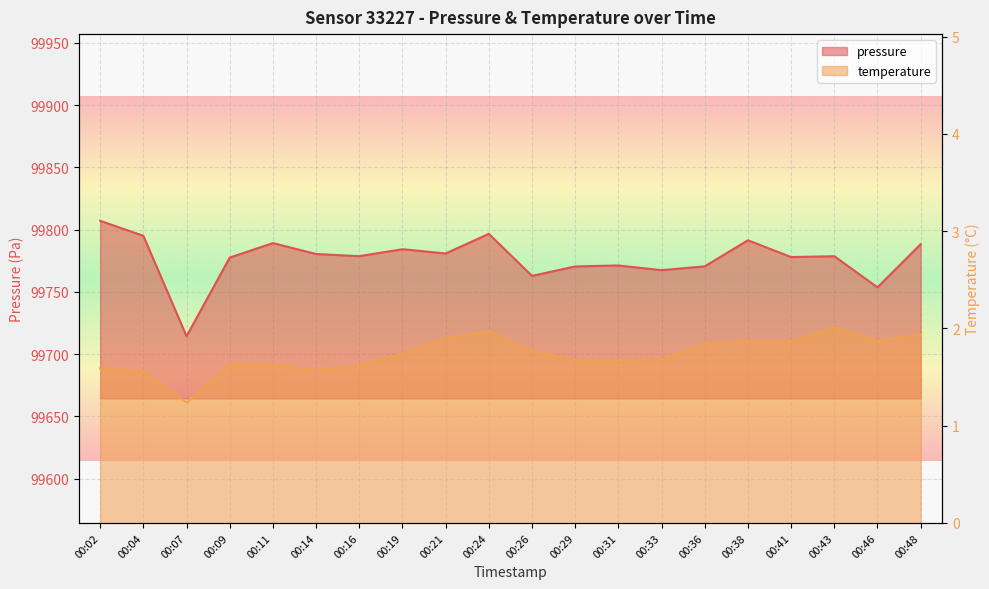

Where is the first local minimum for pressure?

00:07